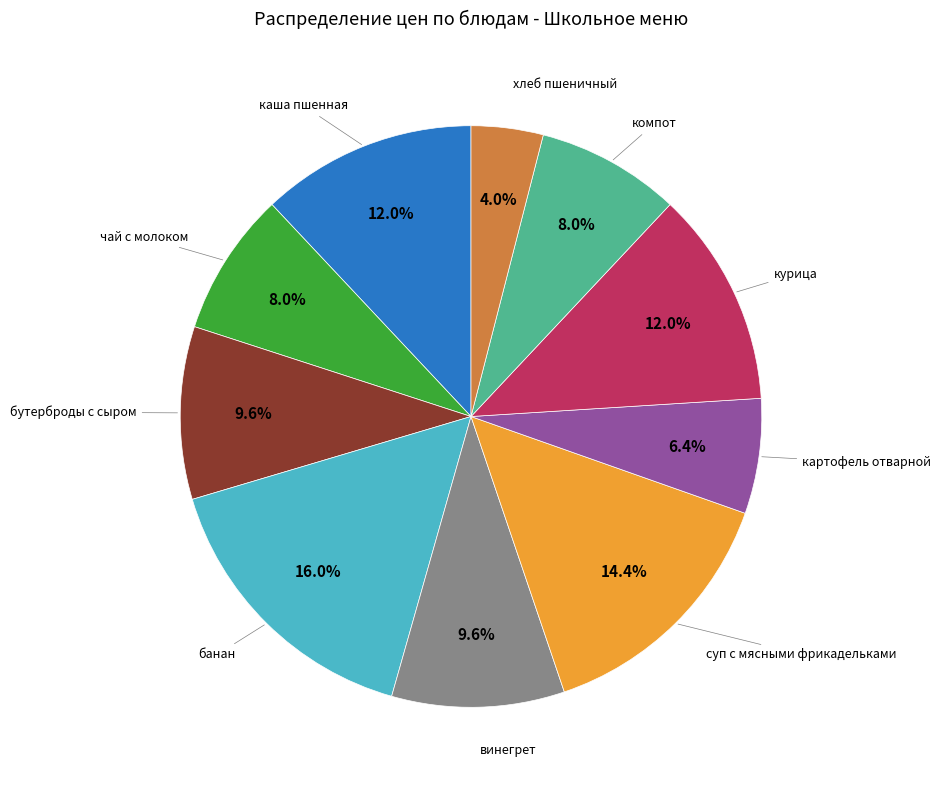

Is there any slice that represents more than half of the pie?

No